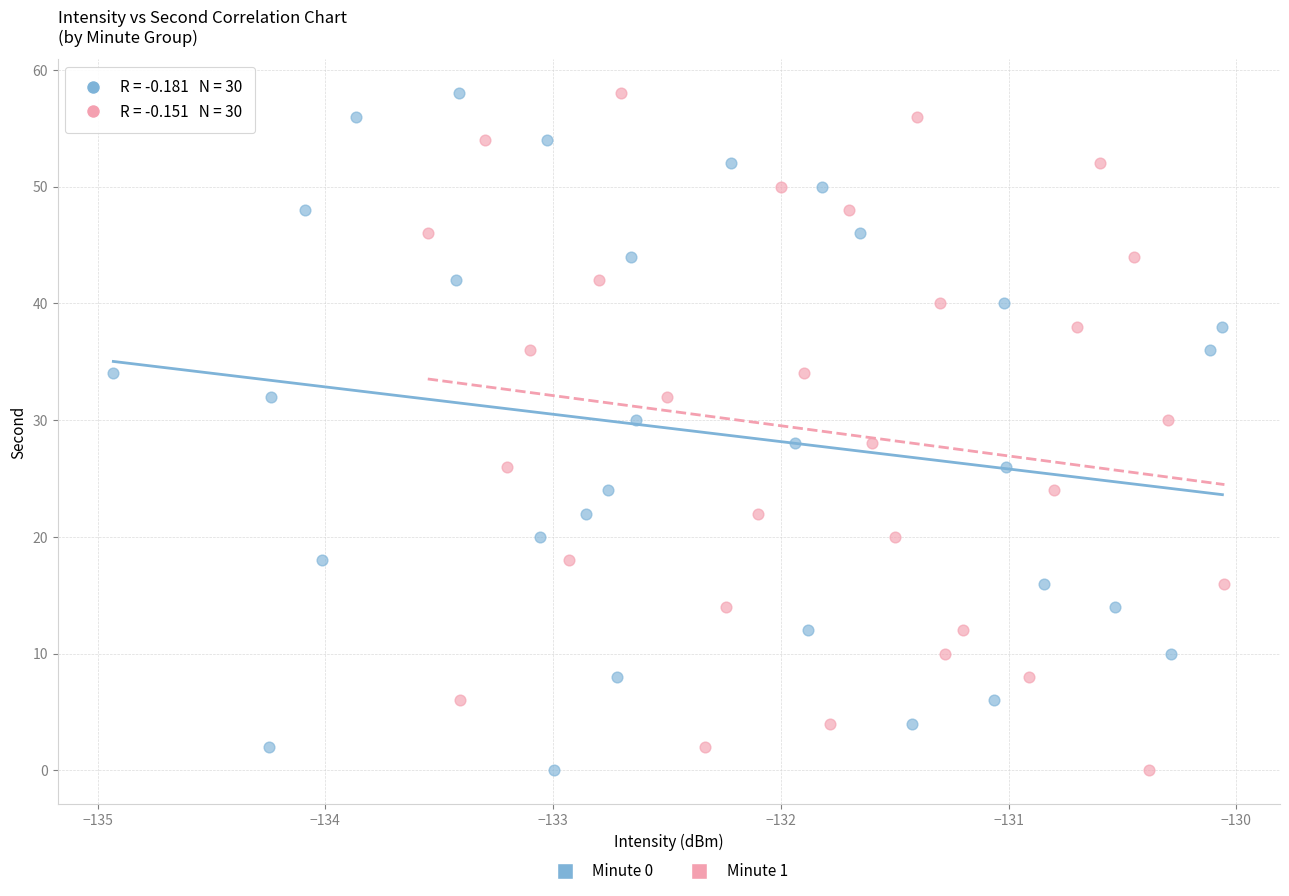

What are all the series names shown in the legend?

Minute 0, Minute 1